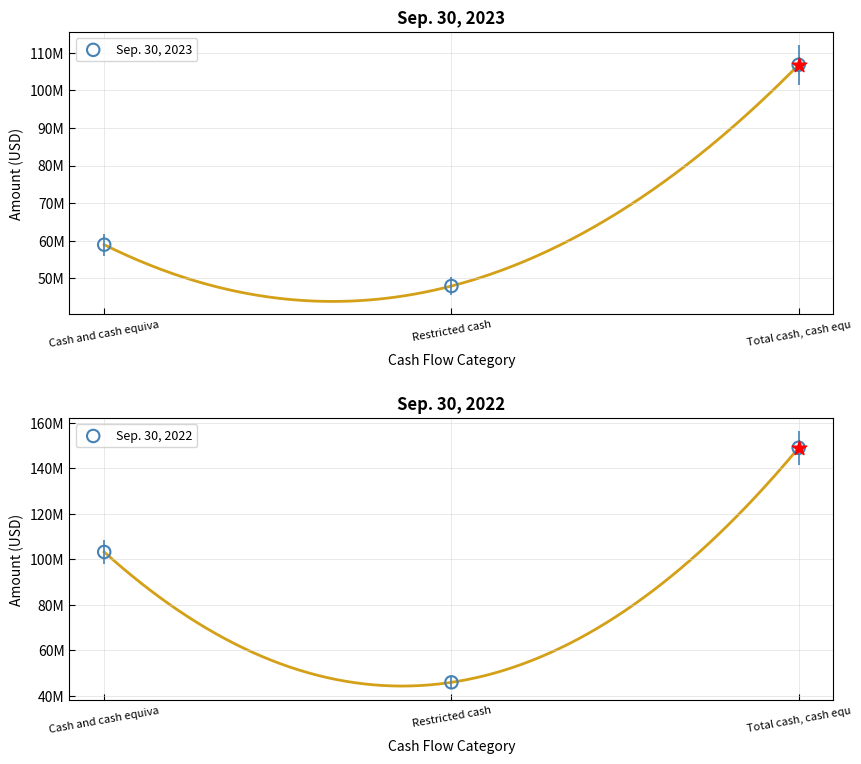

Which series reaches the maximum Y coordinate?

Sep. 30, 2022